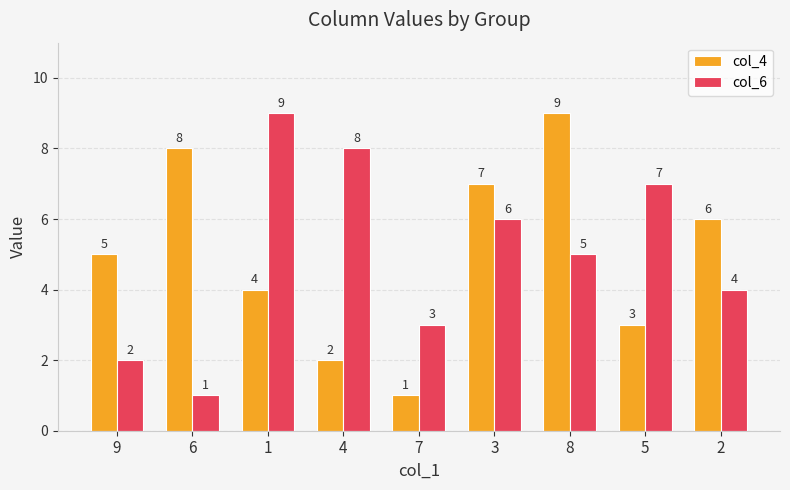

How many data points does each series have?

9